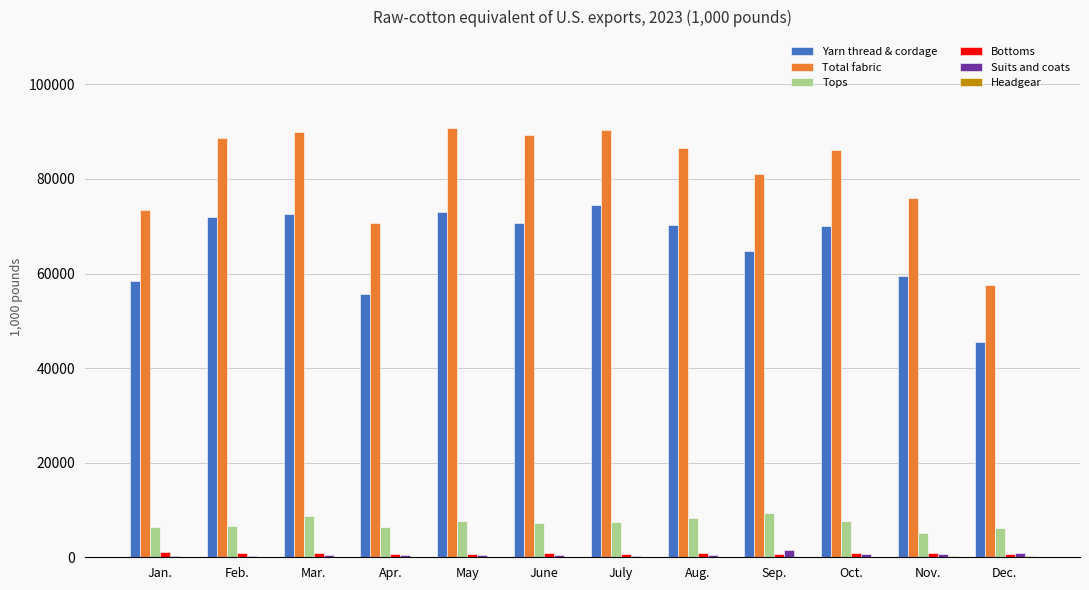

Does the chart contain stacked bars?

No